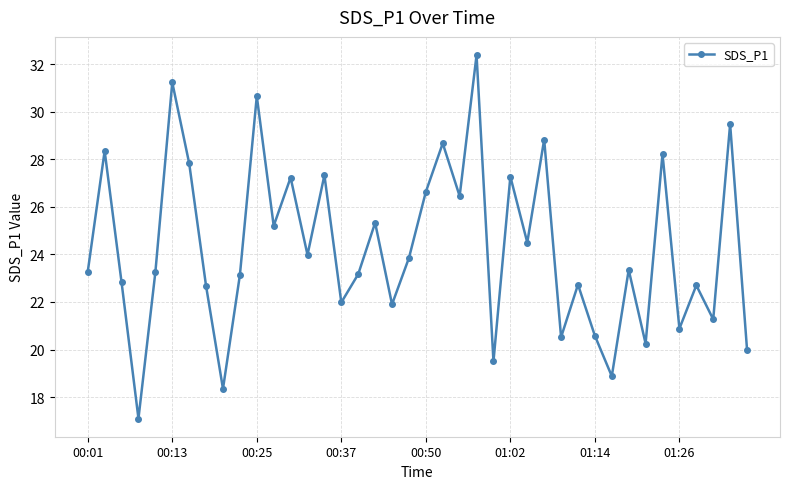

What is the smallest value displayed?

17.1